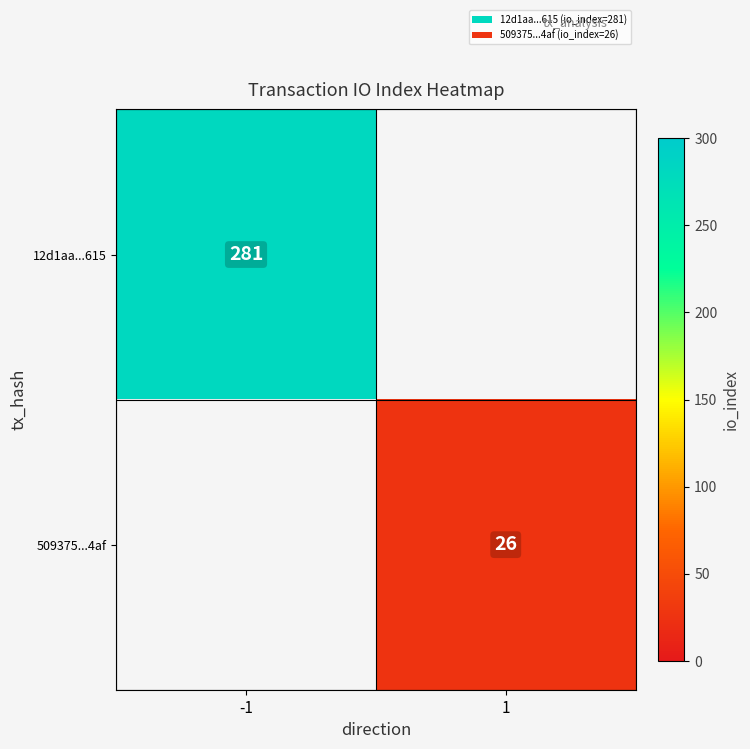

Count the number of categories in the chart.

2